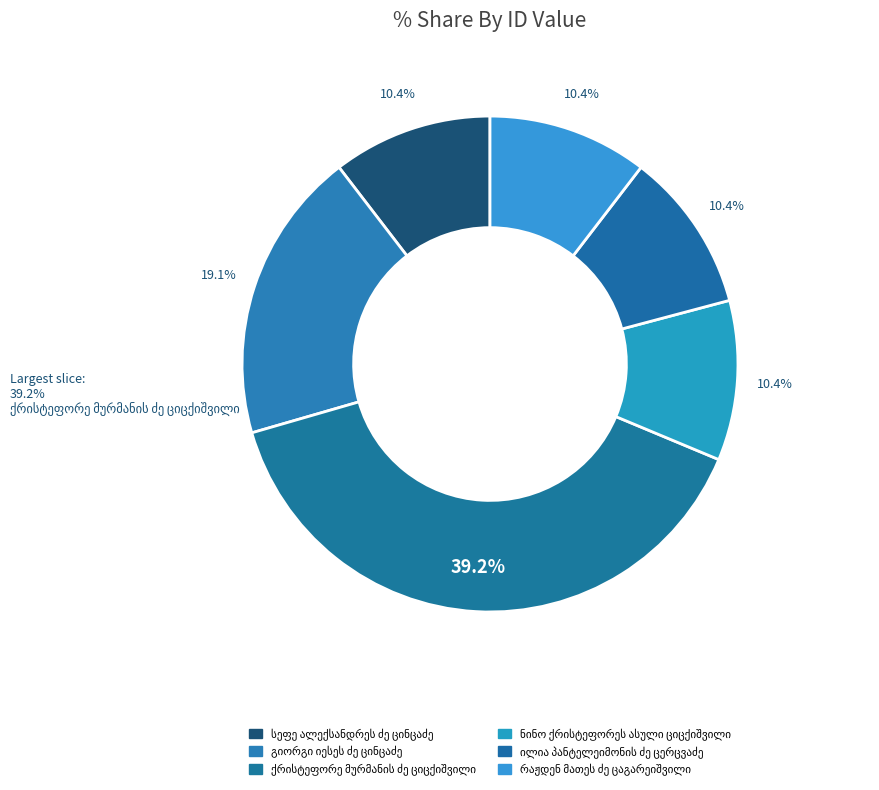

Which slice is the largest?

ქრისტეფორე მურმანის ძე ციცქიშვილი